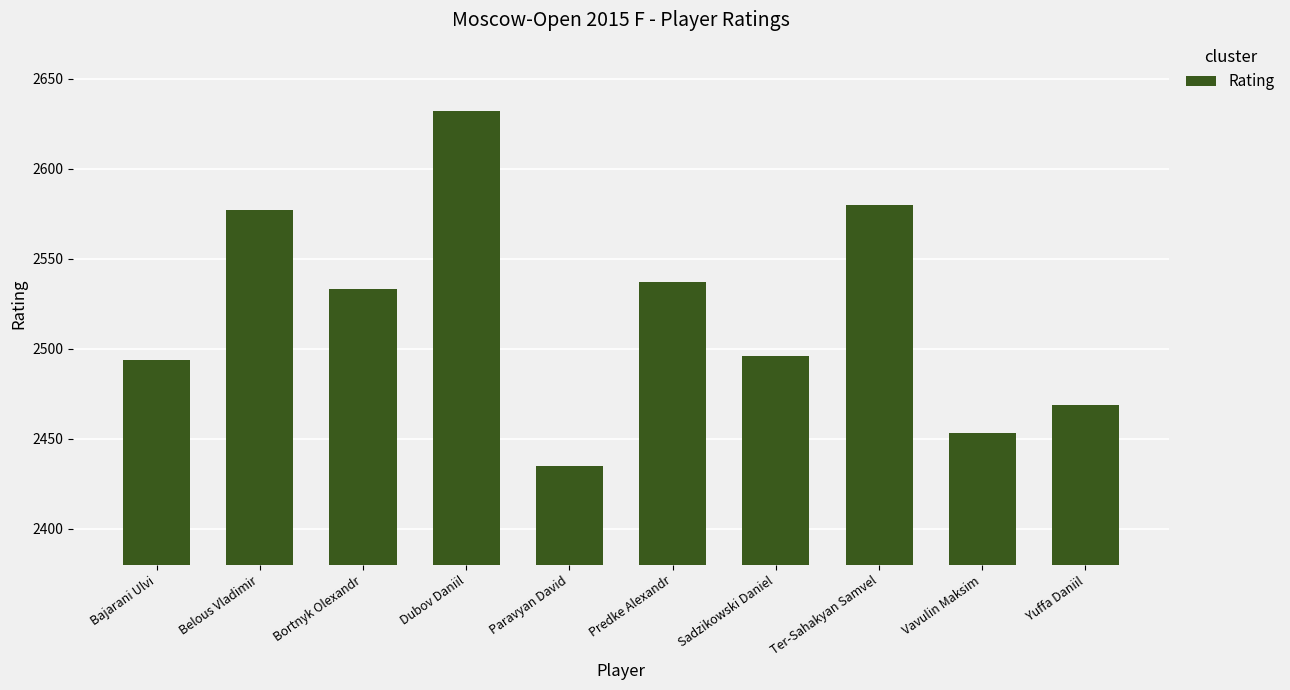

Count the number of categories in the chart.

10